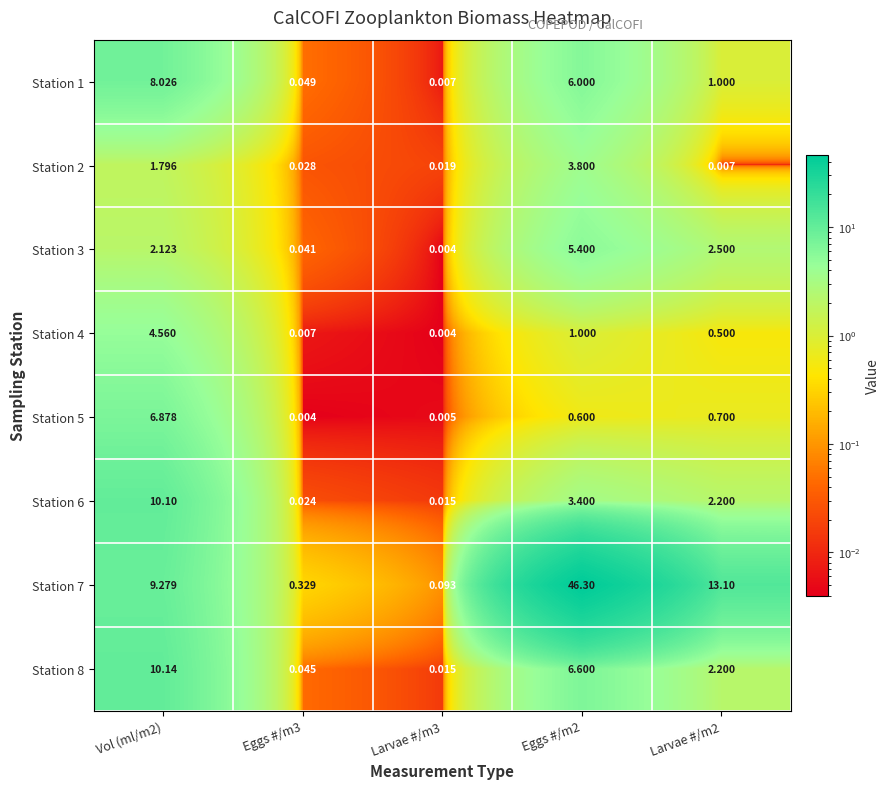

Which series has the largest total across all categories?

Station 7